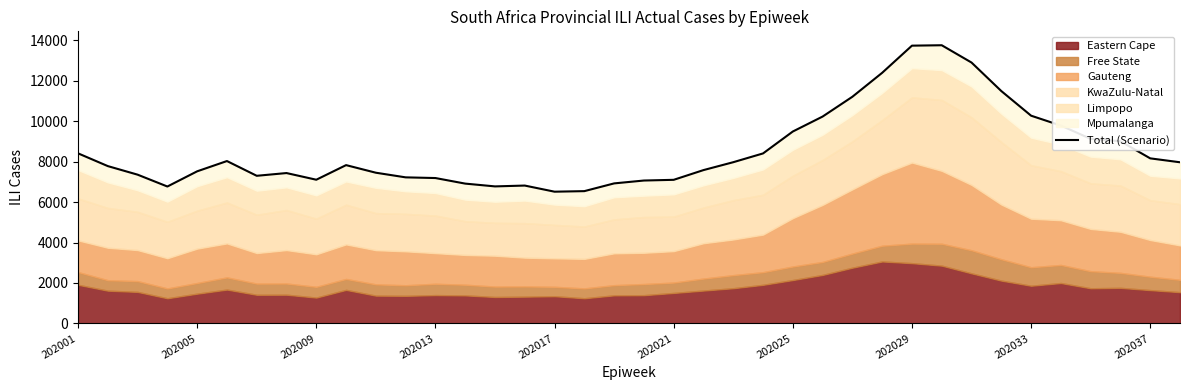

What position from the left is 202037?

10